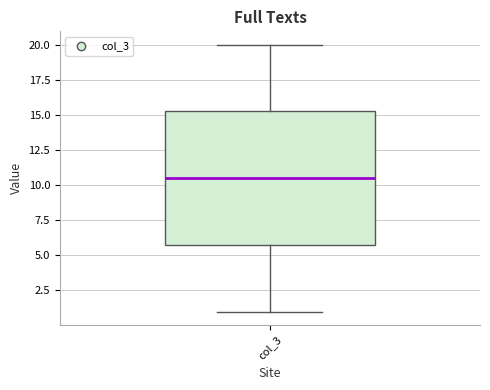

Transcribe this box plot: give where the median line is, the range the box spans, and where the two whiskers end, as read against the y-axis. The values are not printed on the chart, so give them approximately, as read against the axis.

median 10.5, box 6.0 to 15.5, whiskers 1.0 to 20.0